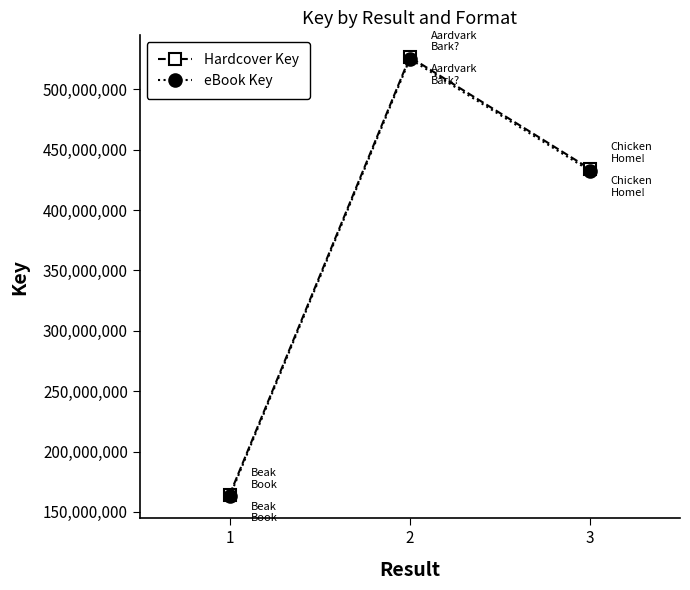

Reading left to right, what are all the values shown in this chart?

Hardcover Key: 164426658	526782876	434166363
eBook Key: 162926658	525282876	432666363